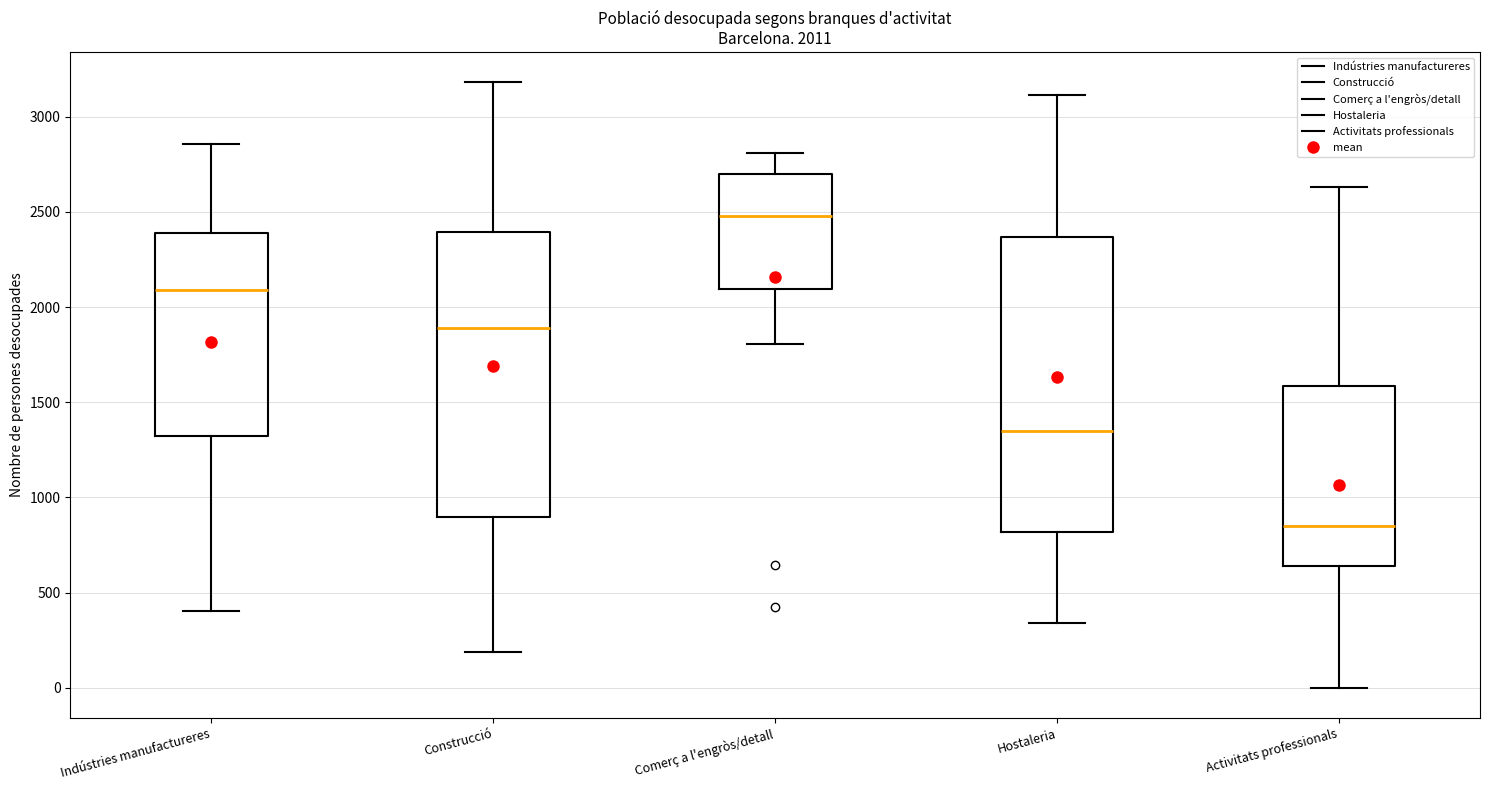

Comparing the boxes themselves (not the whiskers), which one is the tallest?

Hostaleria